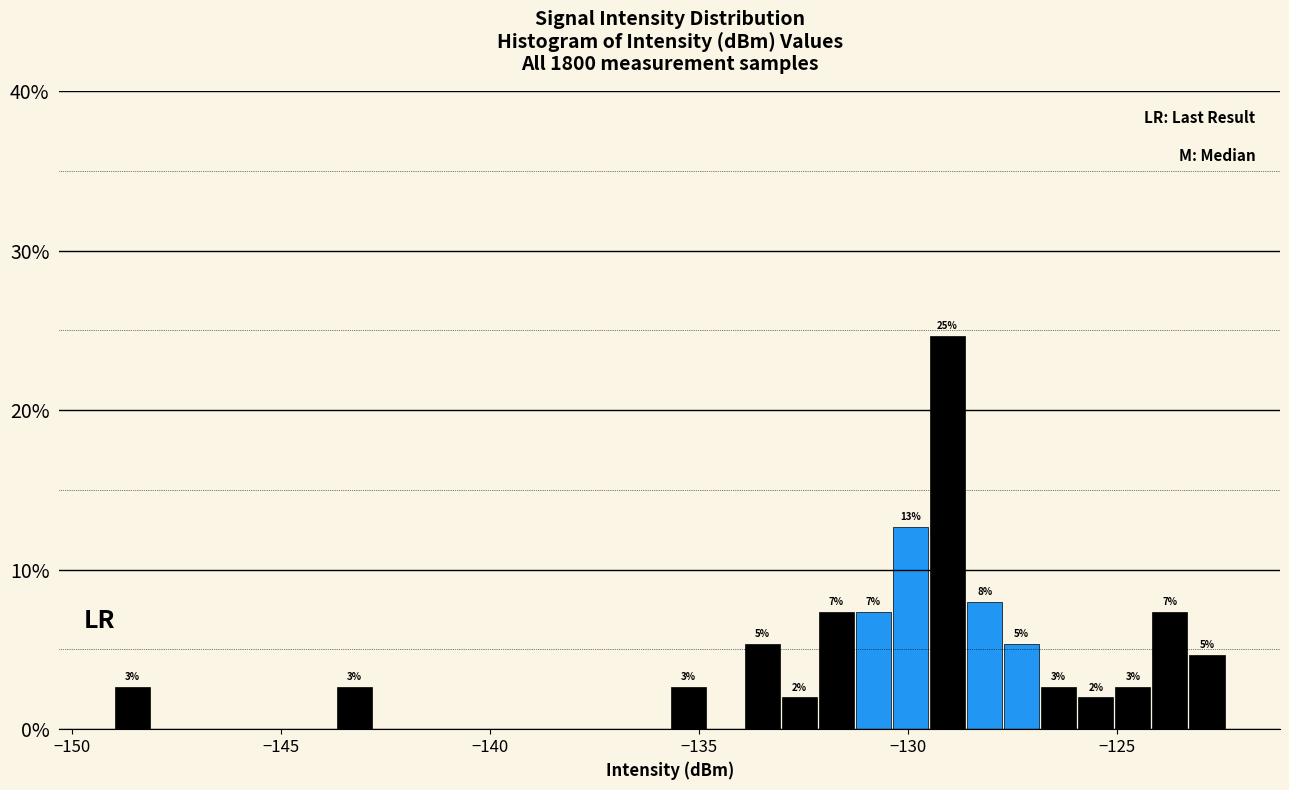

Read against the x-axis, roughly where is the centre of the tallest bar?

-129.0